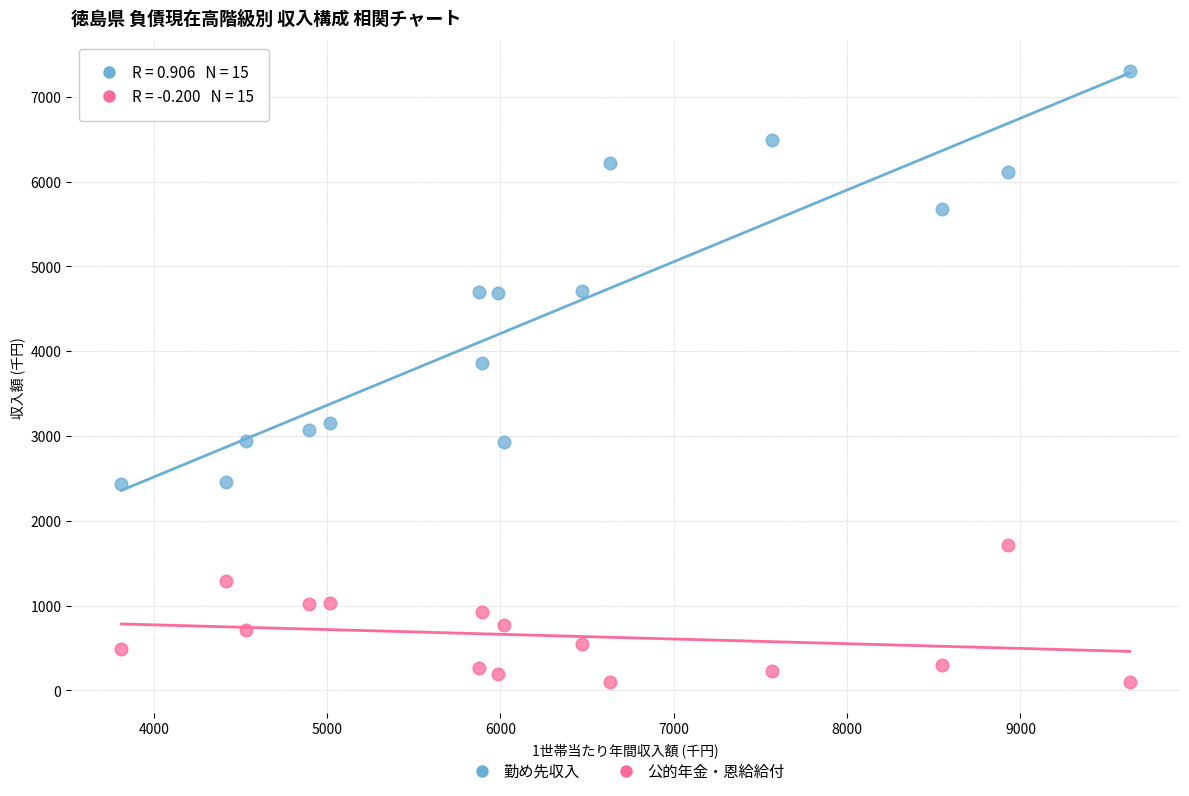

Across all data points, what is the range of Y values (max minus min)?

7205